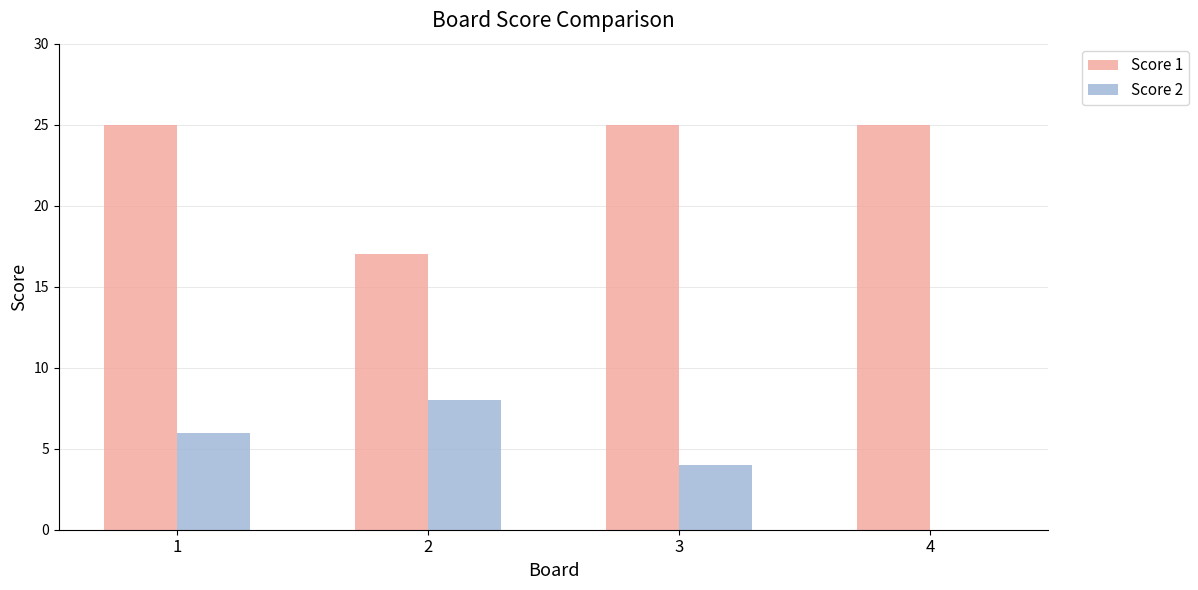

Is the value of Score 2 at 4 greater than the value of Score 1 at 3?

No